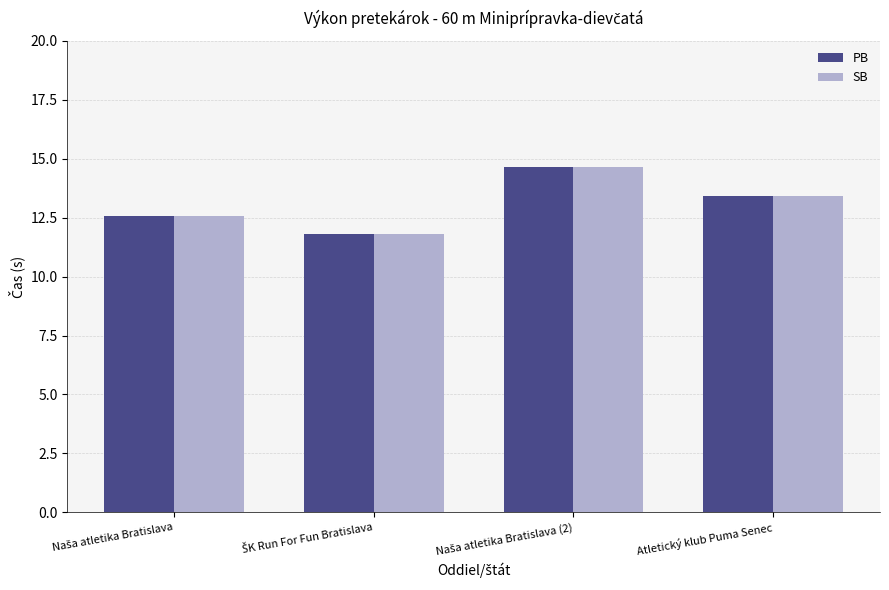

What is the smallest value displayed?

11.8